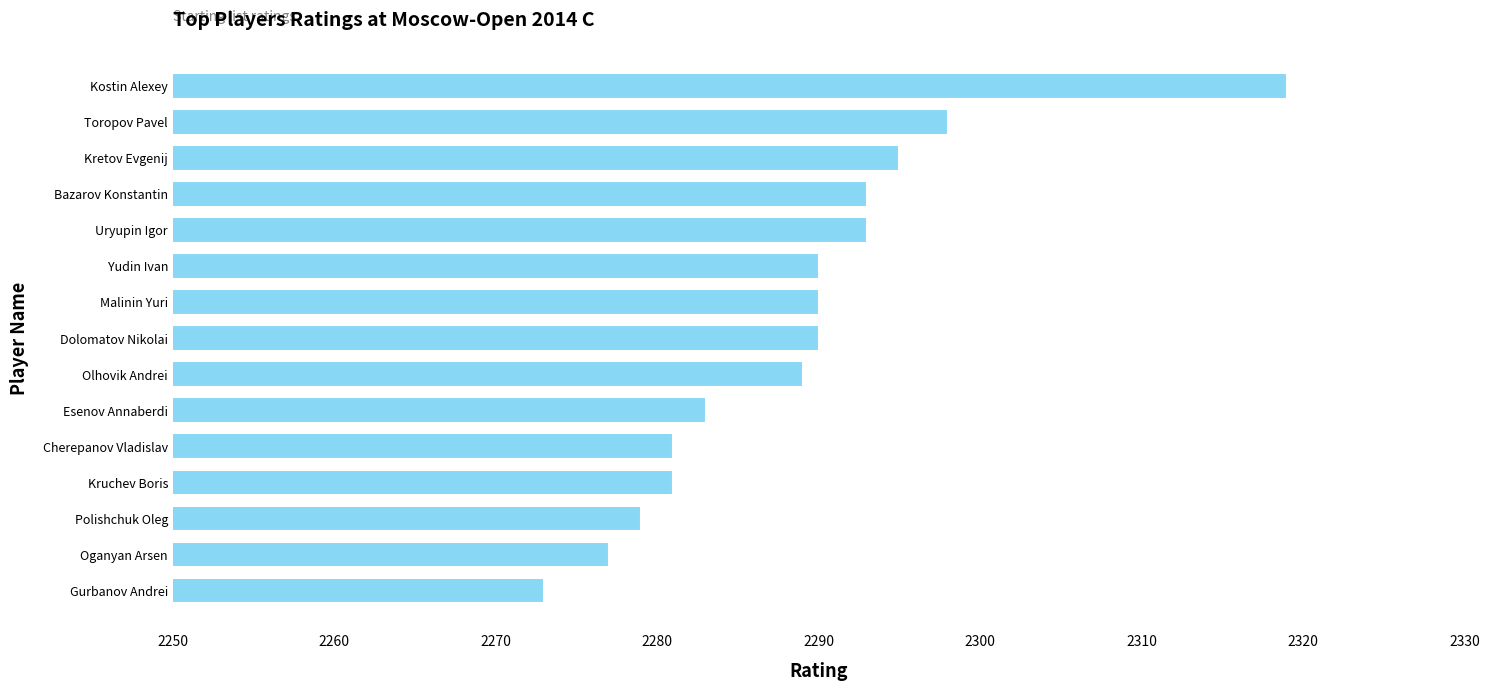

True or false: the data shows 926 at Gurbanov Andrei.

False